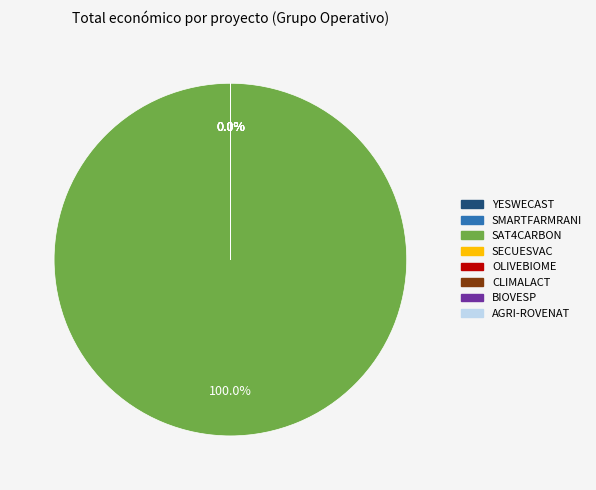

Rank the categories by value from highest to lowest.

SAT4CARBON, AGRI-ROVENAT, CLIMALACT, YESWECAST, BIOVESP, SMARTFARMRANI, OLIVEBIOME, SECUESVAC